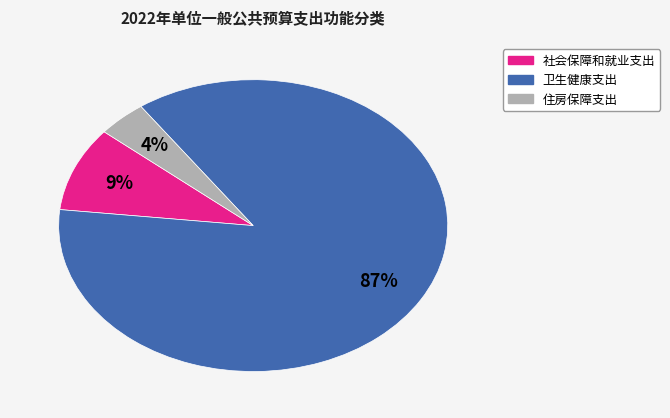

Is 住房保障支出 the majority of the pie?

No